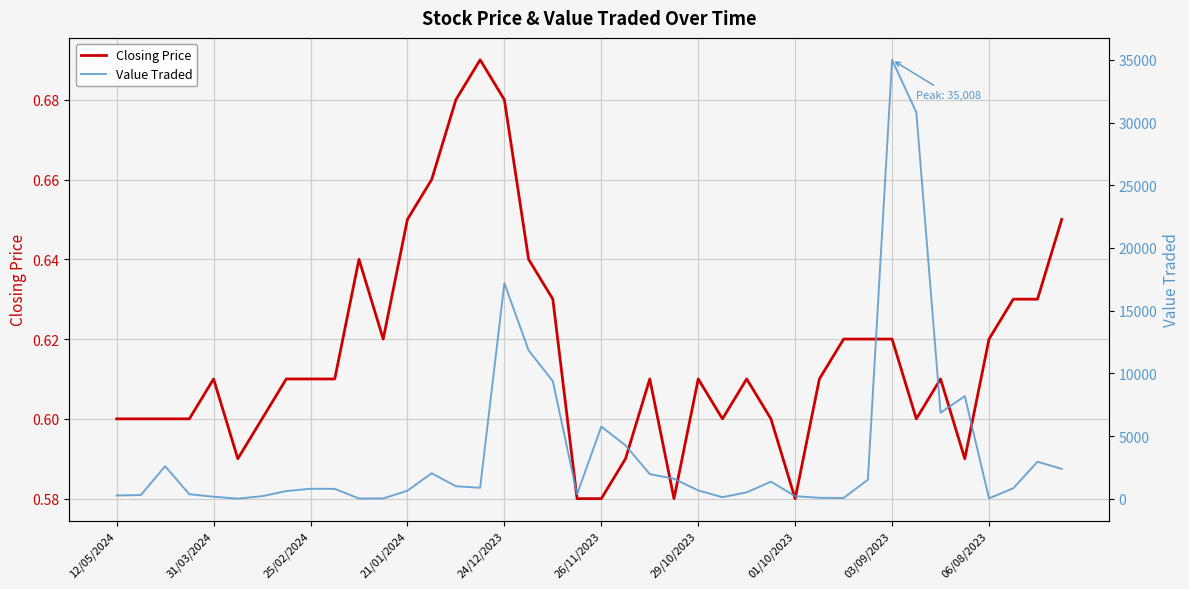

True or false: Closing Price and Value Traded cross at least once.

False